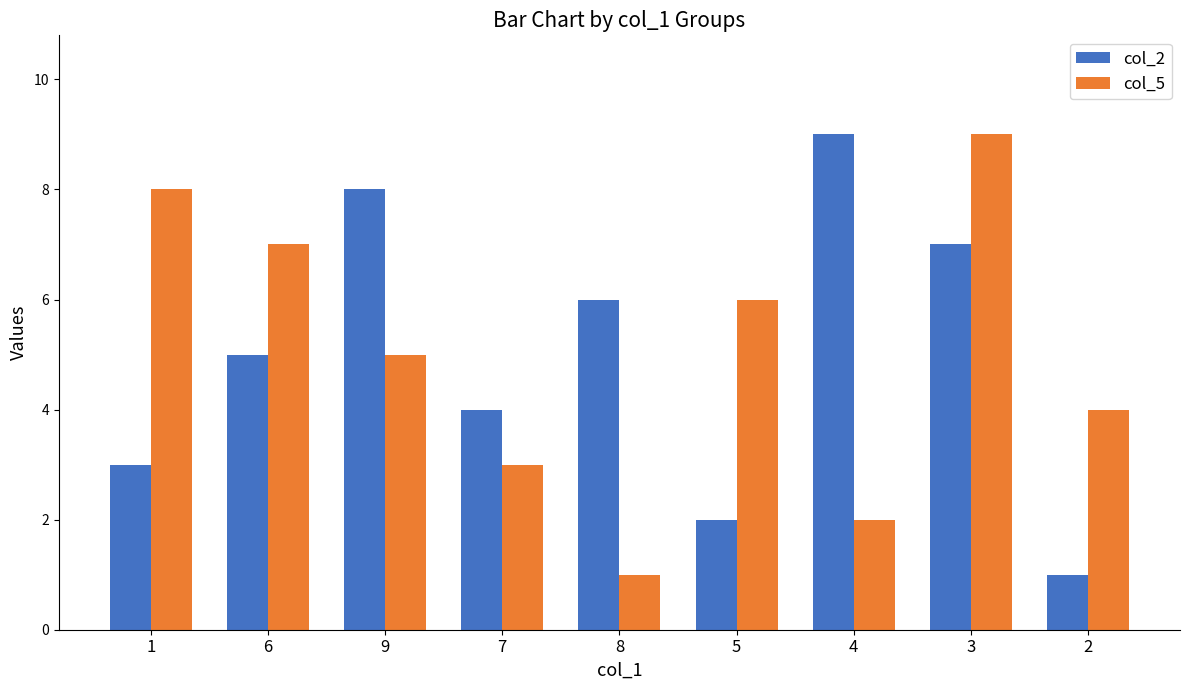

Rank the series at 8 from highest to lowest value.

col_2, col_5